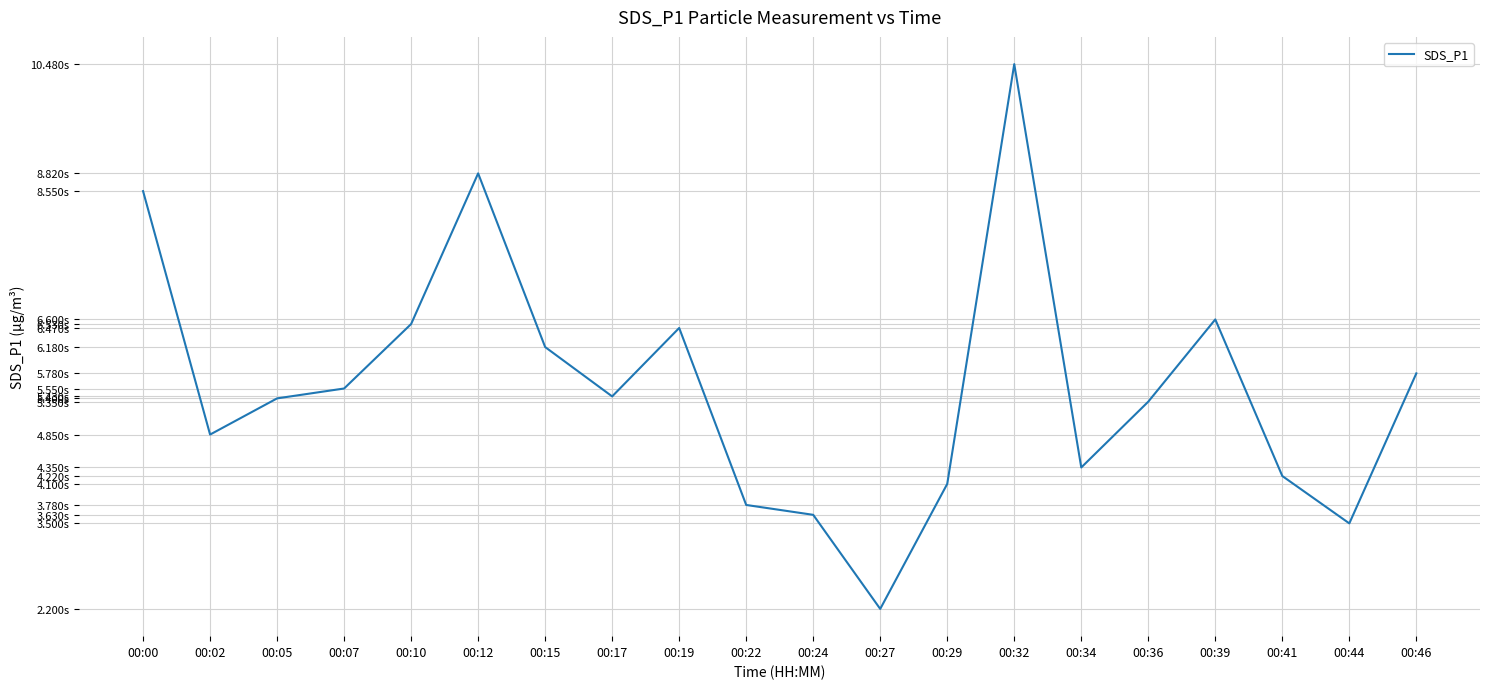

Where is the first local maximum?

00:12